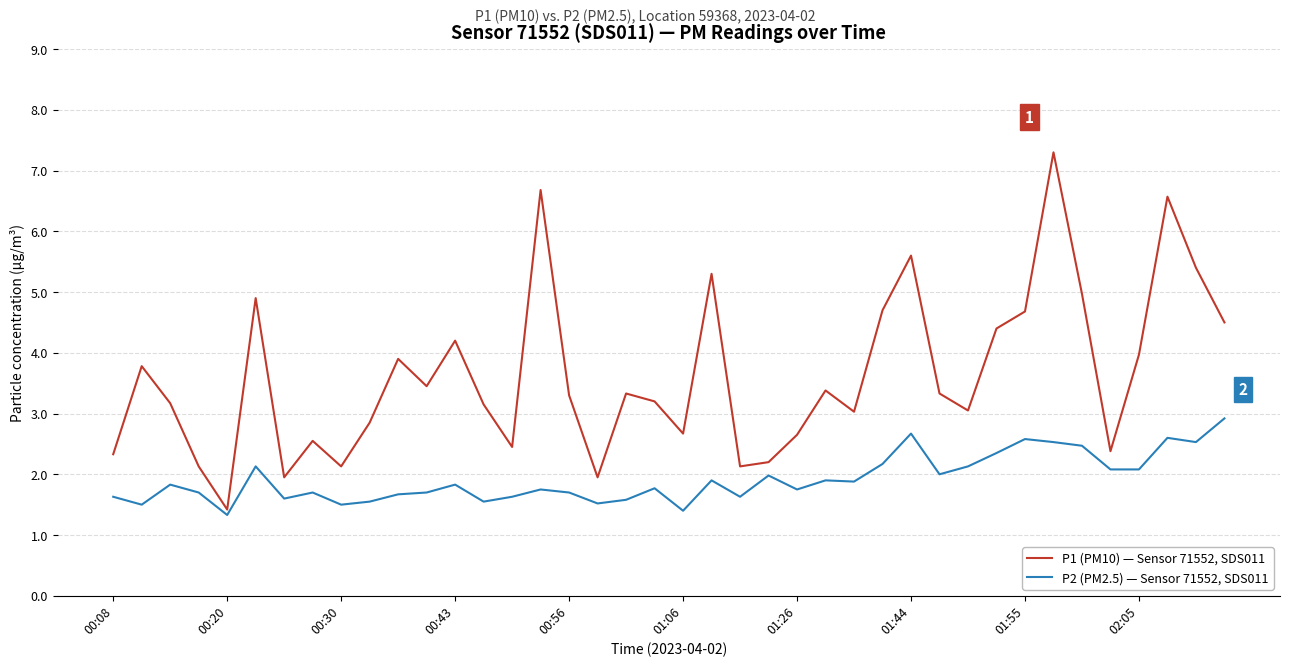

Which series has the largest range (max minus min)?

P1 (PM10) — Sensor 71552, SDS011